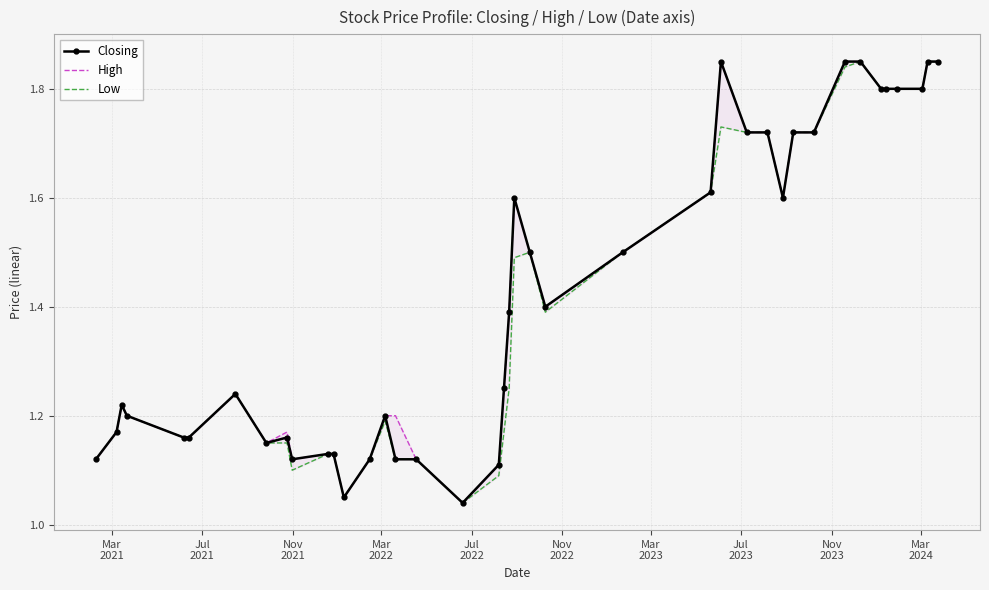

True or false: Closing has more than 0 points higher than both neighbors.

True